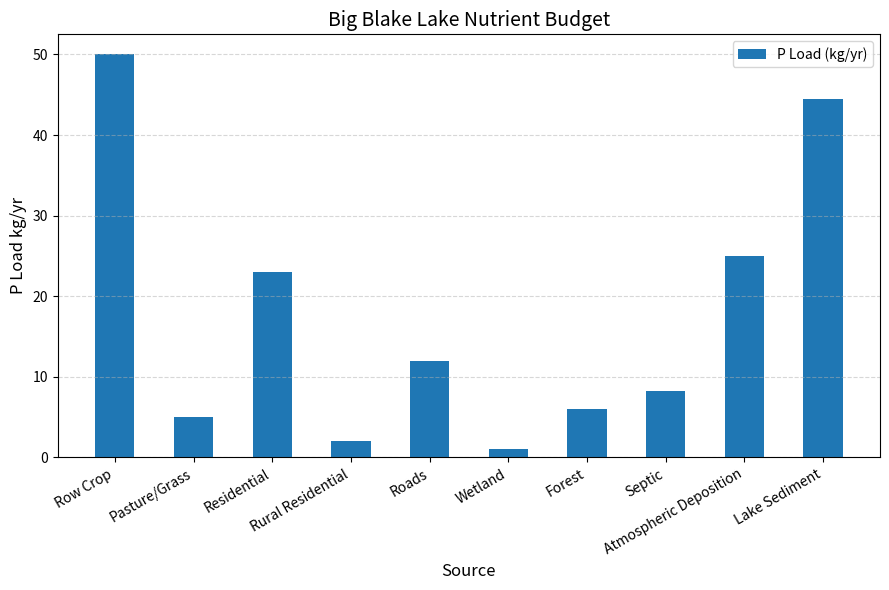

What is the approximate value at Rural Residential?

2.0